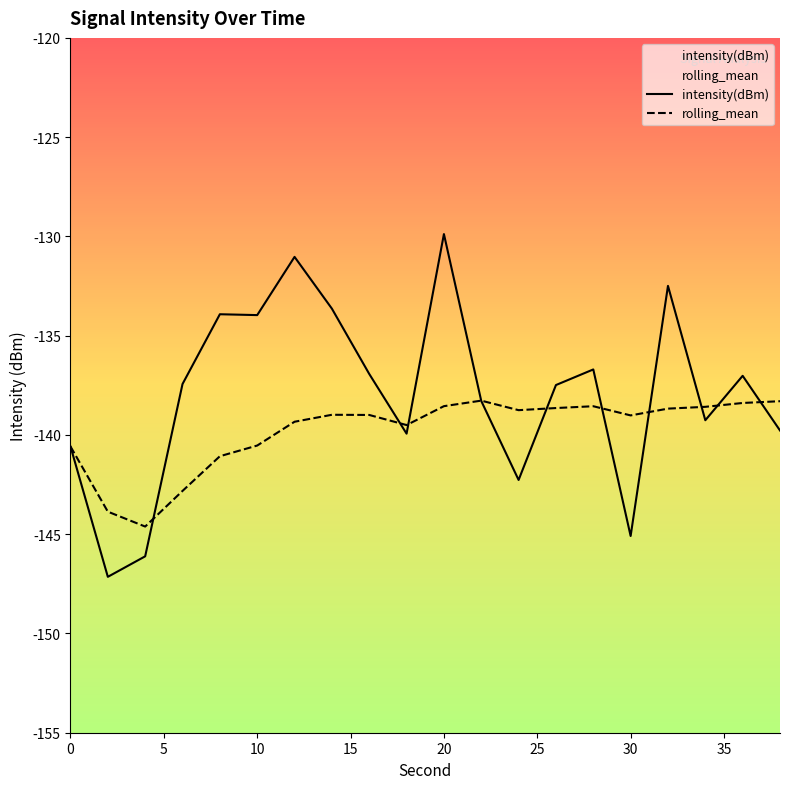

Reading left to right, what are all the values shown in this chart?

intensity(dBm): 0=-140.6	2=-147.1	4=-146.1	6=-137.4	8=-133.9	10=-134.0	12=-131.0	14=-133.6	16=-136.9	18=-139.9	20=-129.9	22=-138.3	24=-142.3	26=-137.5	28=-136.7	30=-145.1	32=-132.5	34=-139.3	36=-137.0	38=-139.8
rolling_mean: 0=-140.6	2=-143.9	4=-144.6	6=-142.8	8=-141.1	10=-140.5	12=-139.3	14=-139.0	16=-139.0	18=-139.5	20=-138.6	22=-138.3	24=-138.8	26=-138.6	28=-138.6	30=-139.0	32=-138.7	34=-138.6	36=-138.4	38=-138.3